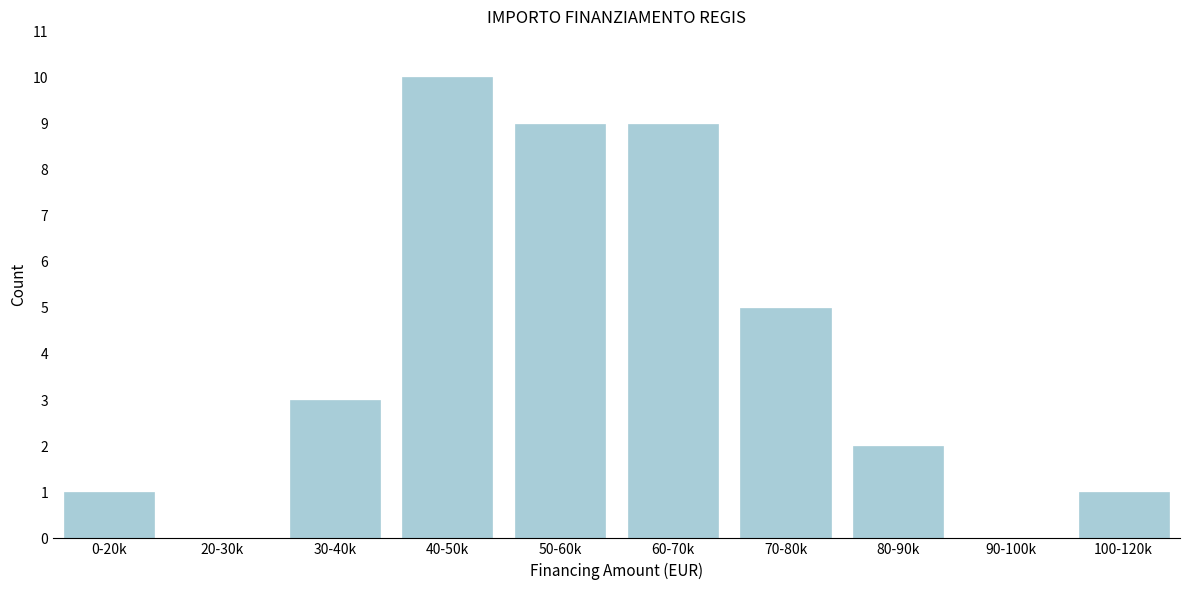

Reading left to right, transcribe all the data shown in this chart.

0-20k=1	20-30k=0	30-40k=3	40-50k=10	50-60k=9	60-70k=9	70-80k=5	80-90k=2	90-100k=0	100-120k=1